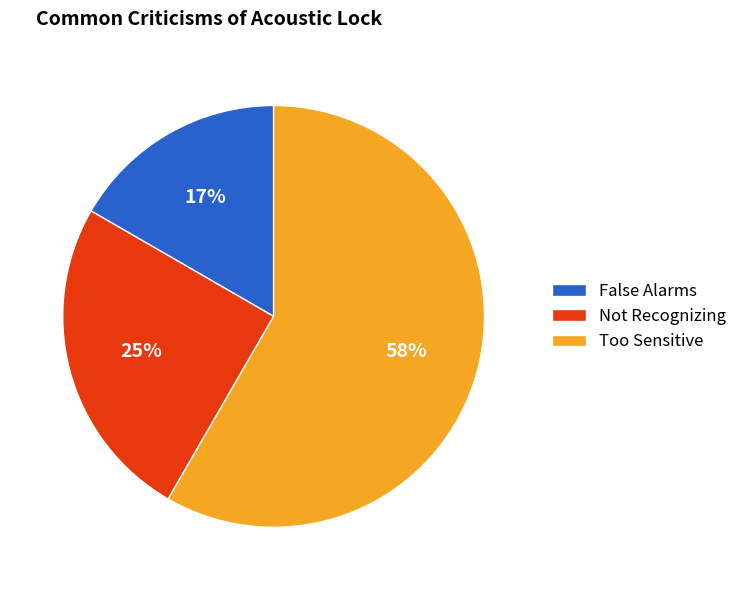

Do Not Recognizing and False Alarms together represent more than half of the pie?

No